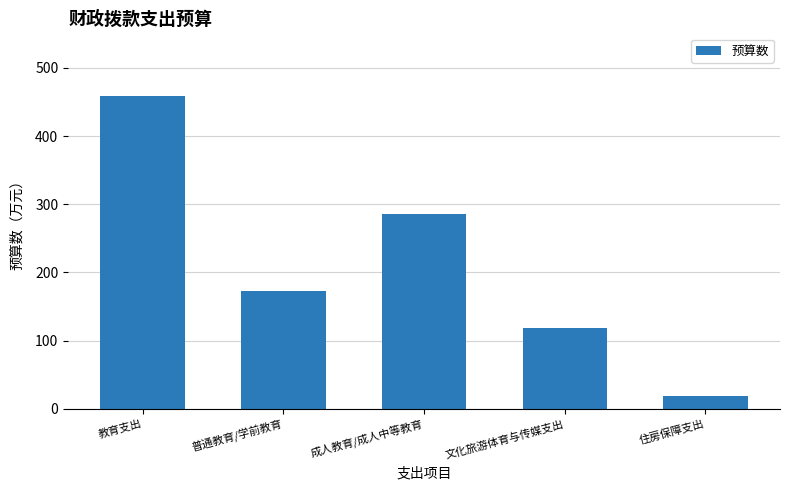

Rank the categories by value from highest to lowest.

教育支出, 成人教育/成人中等教育, 普通教育/学前教育, 文化旅游体育与传媒支出, 住房保障支出